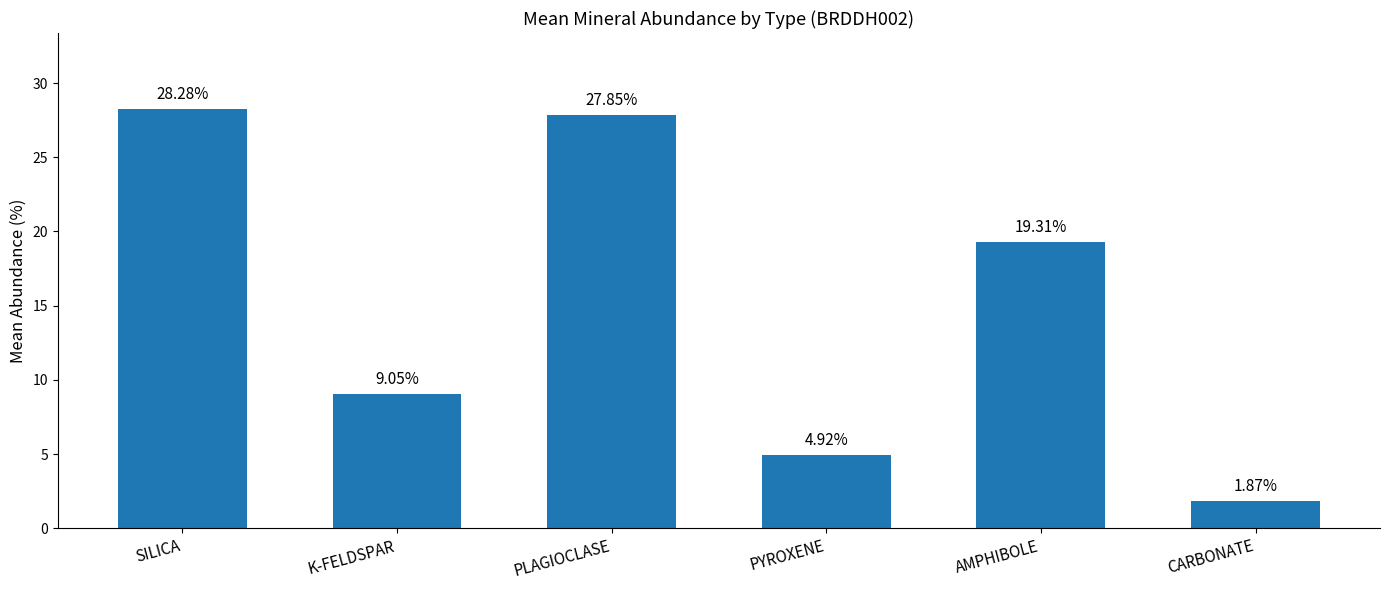

What is the change in value from SILICA to PLAGIOCLASE?

-0.4